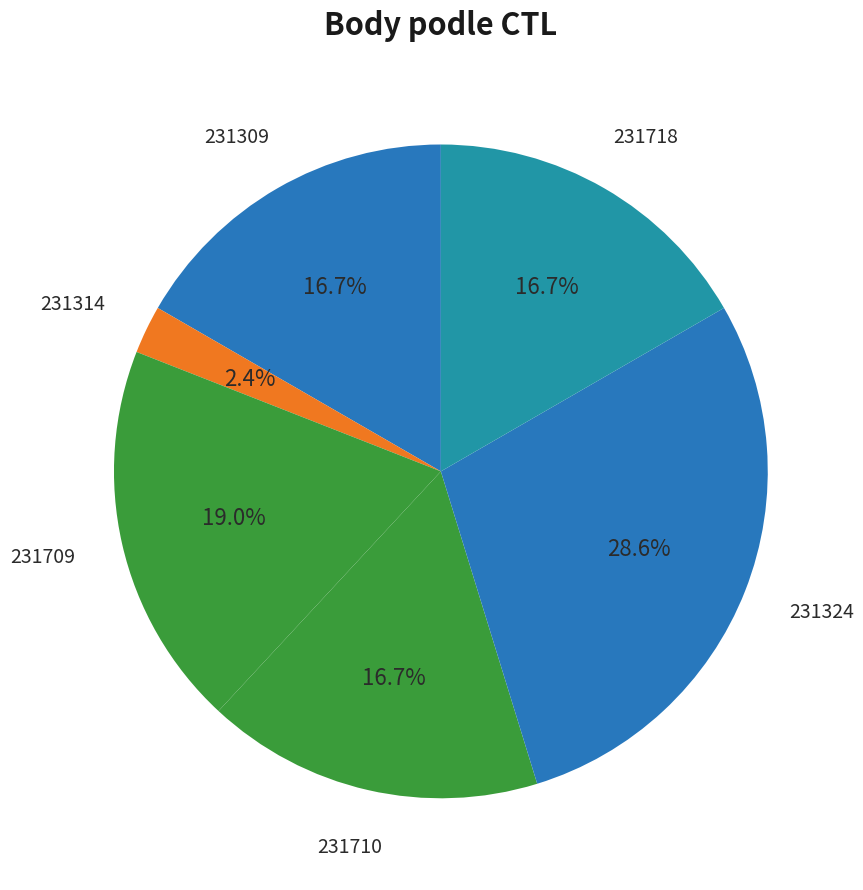

Which slice is the smallest?

231314